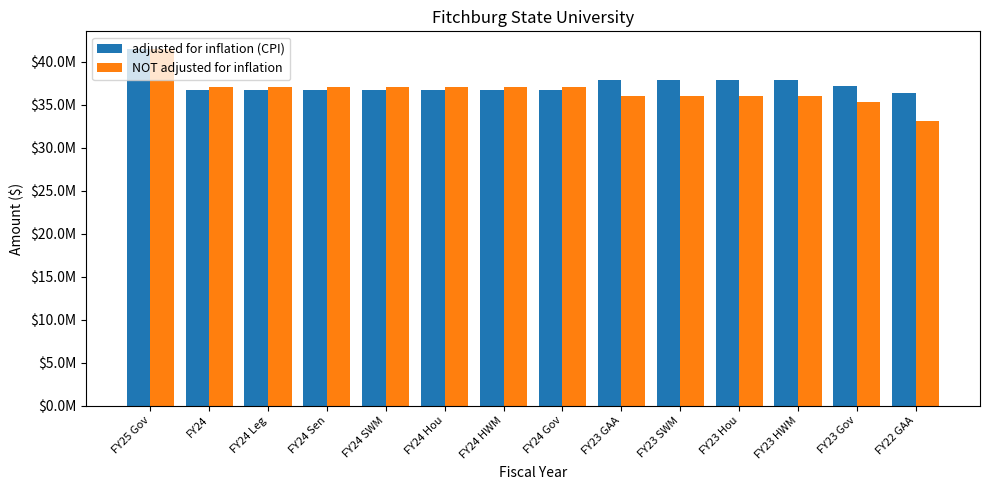

Does the chart contain stacked bars?

No